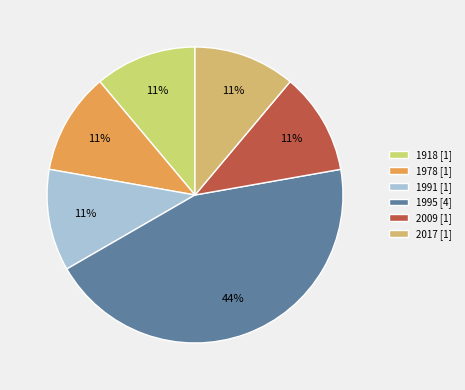

Count the number of slices in the pie.

6